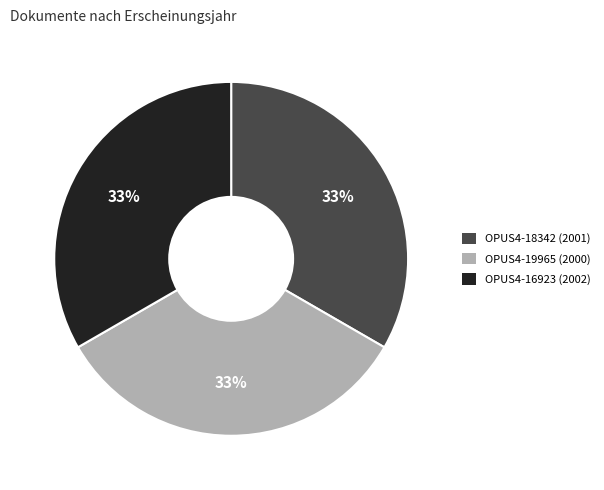

Do OPUS4-18342 (2001) and OPUS4-19965 (2000) together represent more than half of the pie?

Yes